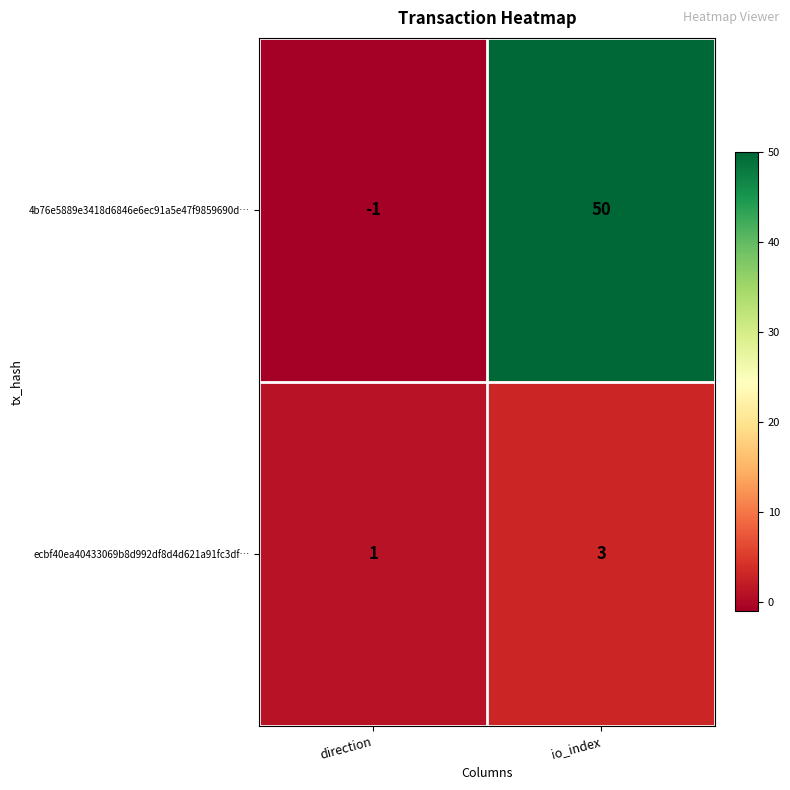

At which label does ecbf40ea40433069b8d992df8d4d621a91fc3df… reach its minimum?

direction